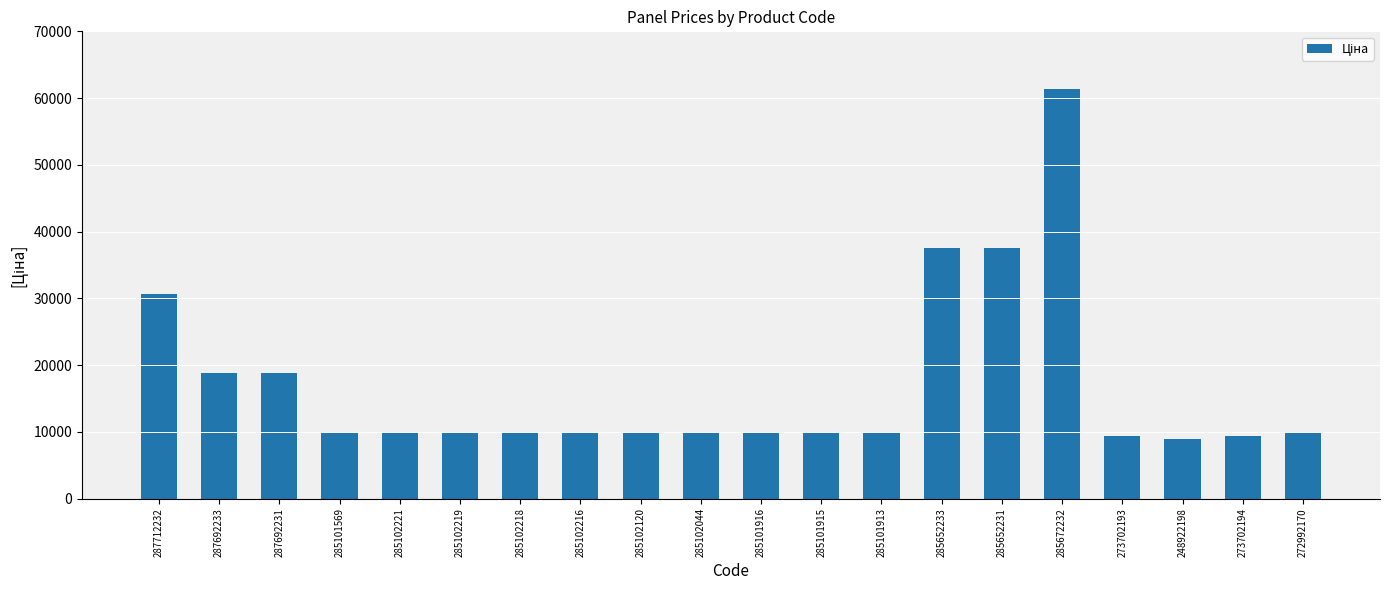

Reading right to left, what are all the values shown in this chart?

9975.0	9384.0	8856.7	9384.0	61434.3	37593.6	37593.6	9975.0	9975.0	9975.0	9975.0	9975.0	9975.0	9975.0	9975.0	9975.0	9975.0	18796.8	18796.8	30717.1